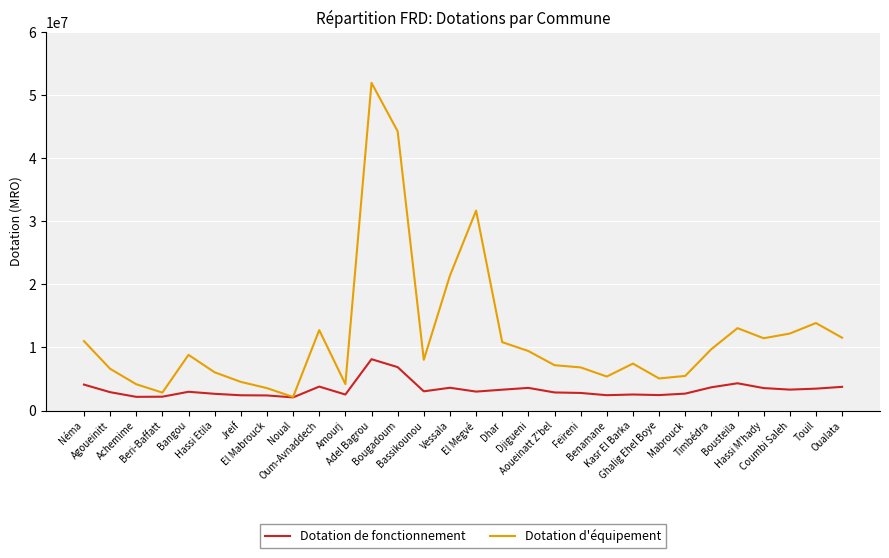

At which label is Dotation de fonctionnement closest to 5110553?

Bousteila